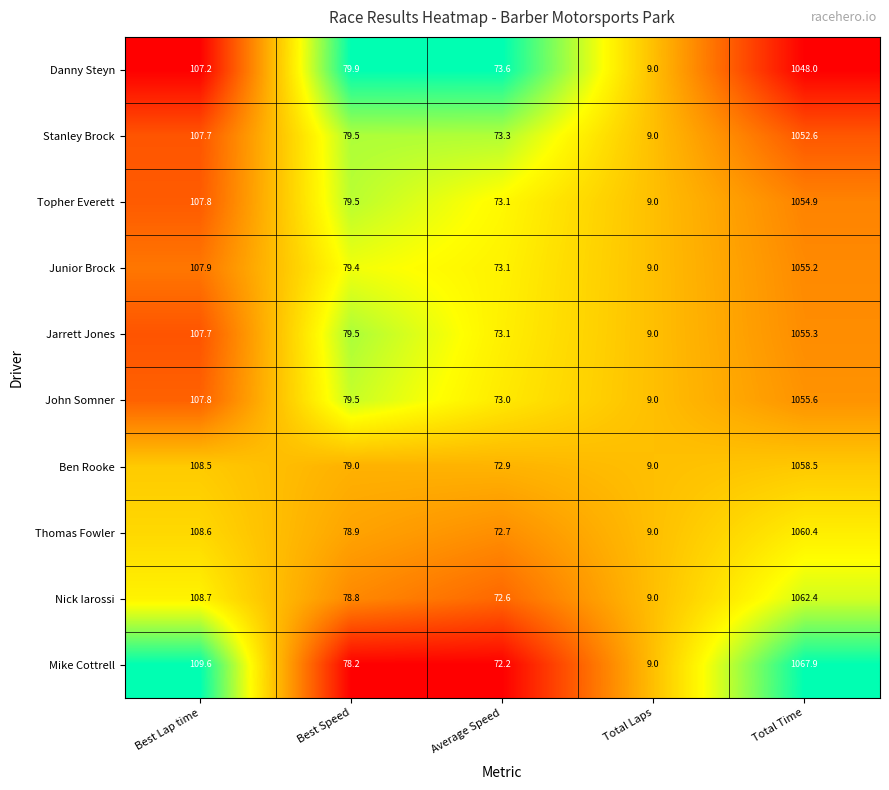

At which label is Stanley Brock closest to 530?

Best Lap time